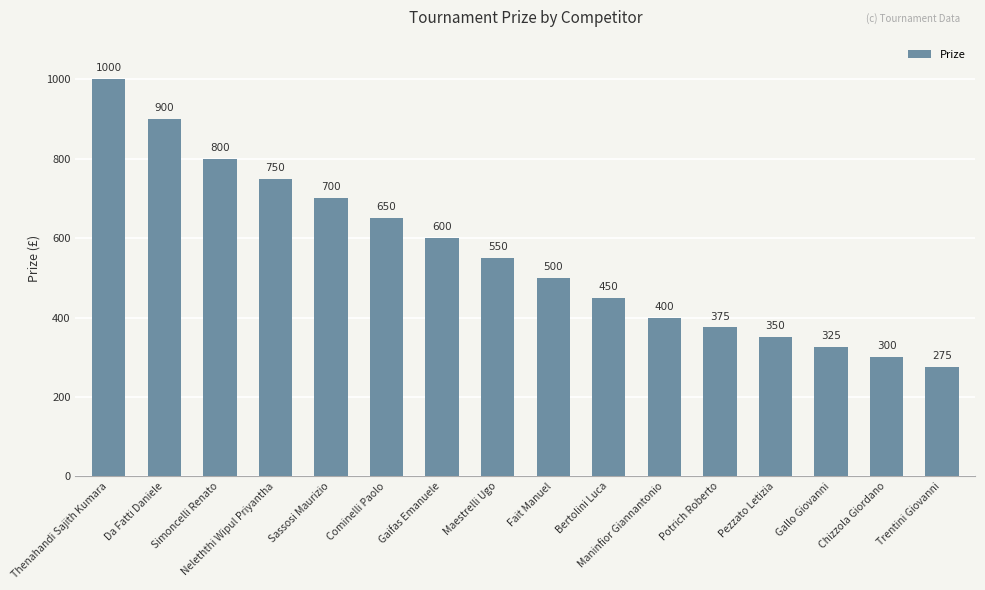

Are the bars grouped side by side (vs. stacked)?

No